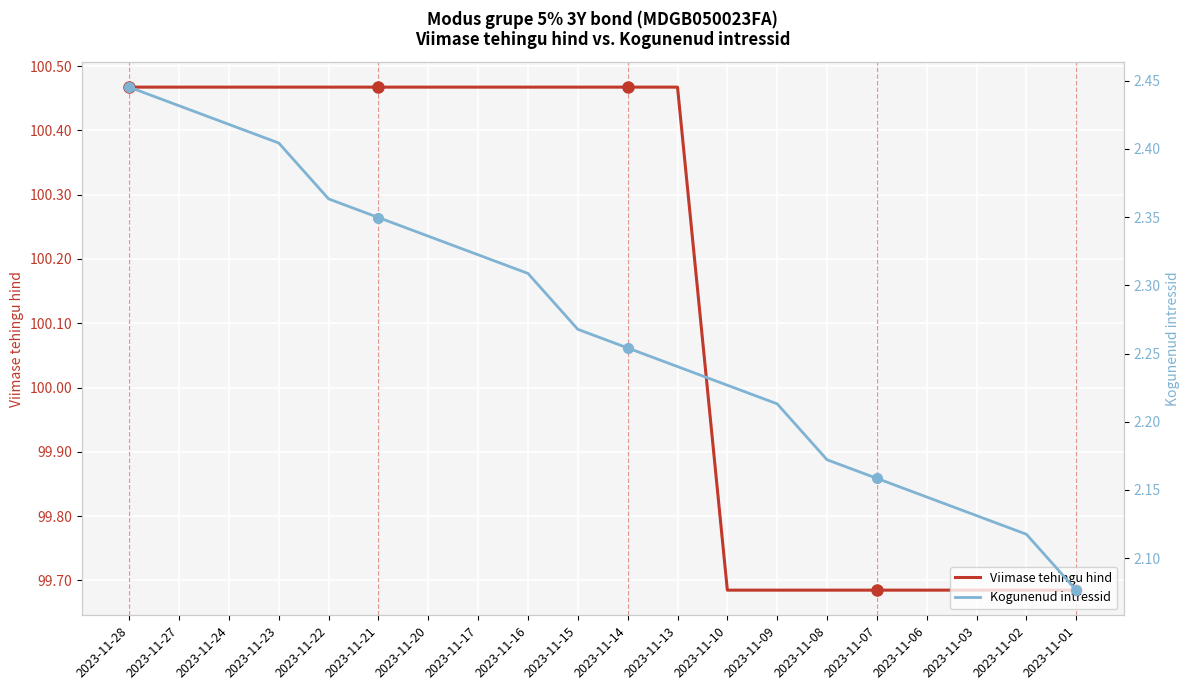

Which series has the widest spread of values?

Viimase tehingu hind